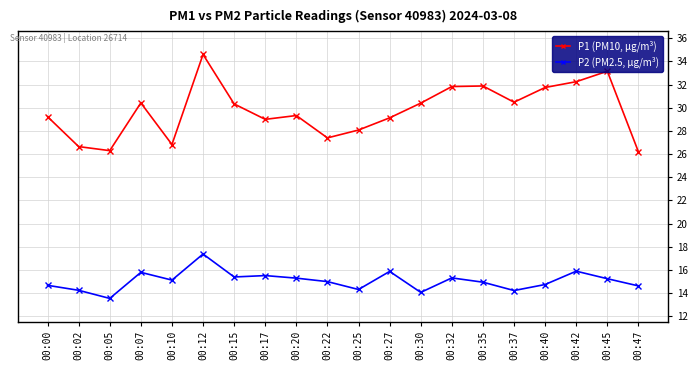

At how many categories does at least one series exceed 22?

20